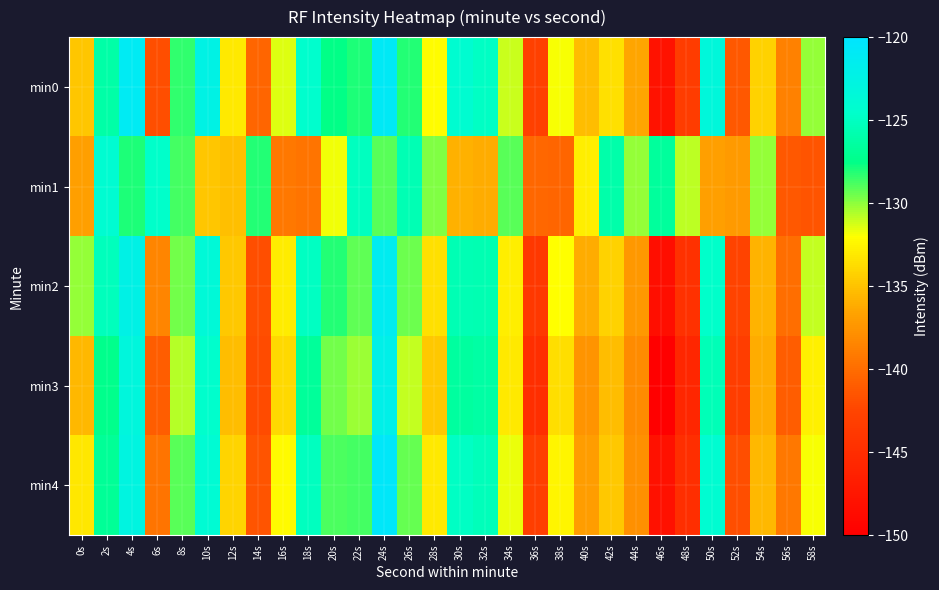

Reading left to right, transcribe all the data shown in this chart.

min0: 0s=-134.8	2s=-126.1	4s=-121.2	6s=-141.8	8s=-128.3	10s=-122.4	12s=-133.0	14s=-140.4	16s=-131.4	18s=-124.4	20s=-127.6	22s=-128.0	24s=-120.9	26s=-128.1	28s=-132.1	30s=-124.2	32s=-124.8	34s=-131.1	36s=-142.9	38s=-131.8	40s=-135.3	42s=-133.6	44s=-136.5	46s=-148.0	48s=-143.3	50s=-123.3	52s=-141.3	54s=-134.3	56s=-138.7	58s=-130.1
min1: 0s=-136.8	2s=-124.1	4s=-128.1	6s=-124.6	8s=-128.8	10s=-134.9	12s=-135.1	14s=-128.1	16s=-139.3	18s=-139.5	20s=-131.8	22s=-125.1	24s=-129.1	26s=-125.6	28s=-129.8	30s=-135.9	32s=-136.1	34s=-129.1	36s=-140.3	38s=-140.5	40s=-132.8	42s=-126.1	44s=-130.1	46s=-126.6	48s=-130.8	50s=-136.9	52s=-137.1	54s=-130.1	56s=-141.3	58s=-141.5
min2: 0s=-130.1	2s=-125.2	4s=-122.3	6s=-138.4	8s=-129.5	10s=-123.6	12s=-134.7	14s=-141.8	16s=-132.9	18s=-125.0	20s=-128.1	22s=-129.2	24s=-121.3	26s=-129.4	28s=-133.5	30s=-125.6	32s=-125.7	34s=-132.8	36s=-143.9	38s=-132.0	40s=-136.1	42s=-134.2	44s=-137.3	46s=-148.4	48s=-144.5	50s=-124.6	52s=-142.7	54s=-135.8	56s=-139.9	58s=-131.0
min3: 0s=-135.5	2s=-127.3	4s=-123.1	6s=-140.9	8s=-130.7	10s=-124.5	12s=-135.3	14s=-142.1	16s=-133.9	18s=-126.7	20s=-129.5	22s=-130.3	24s=-122.1	26s=-130.9	28s=-134.7	30s=-126.5	32s=-126.3	34s=-133.1	36s=-144.9	38s=-133.7	40s=-137.5	42s=-135.3	44s=-138.1	46s=-149.9	48s=-145.7	50s=-125.5	52s=-143.3	54s=-136.1	56s=-140.9	58s=-132.7
min4: 0s=-133.2	2s=-126.8	4s=-122.7	6s=-139.5	8s=-129.1	10s=-123.9	12s=-134.1	14s=-141.5	16s=-132.3	18s=-125.1	20s=-128.9	22s=-128.7	24s=-120.5	26s=-129.3	28s=-133.1	30s=-124.9	32s=-125.3	34s=-131.7	36s=-143.1	38s=-132.5	40s=-136.9	42s=-134.7	44s=-137.7	46s=-148.1	48s=-144.9	50s=-124.1	52s=-141.9	54s=-135.5	56s=-139.3	58s=-131.9